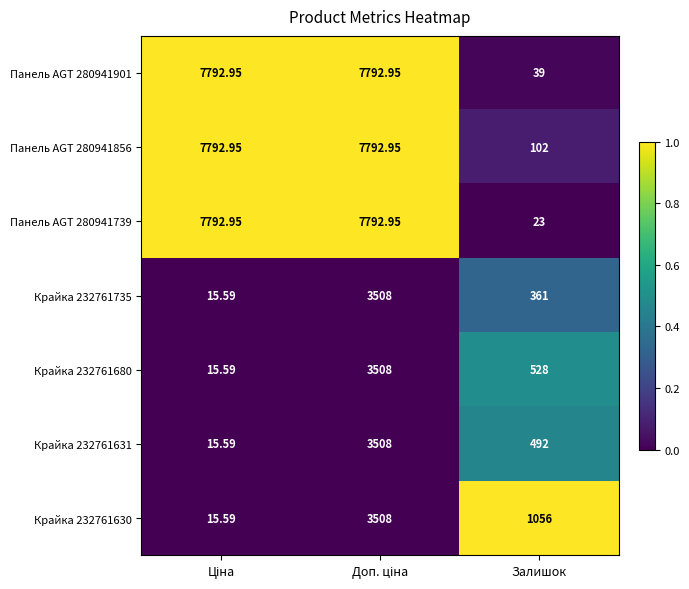

Where is Крайка 232761680 nearest to the value 1761?

Залишок